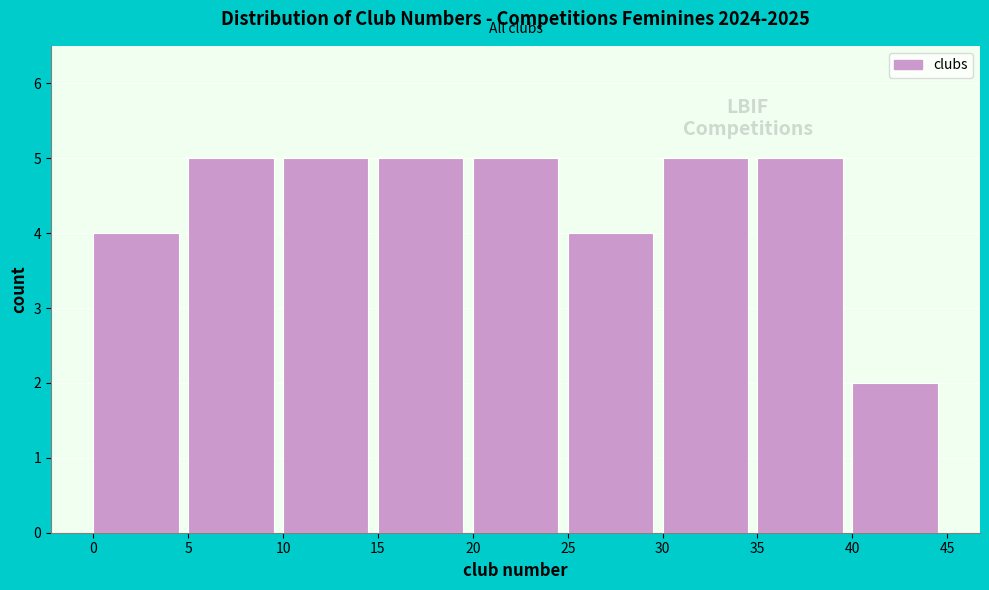

How tall is the bar that spans 5 to 10 on the x-axis? The values are not printed on the chart, so give them approximately, as read against the axis.

5